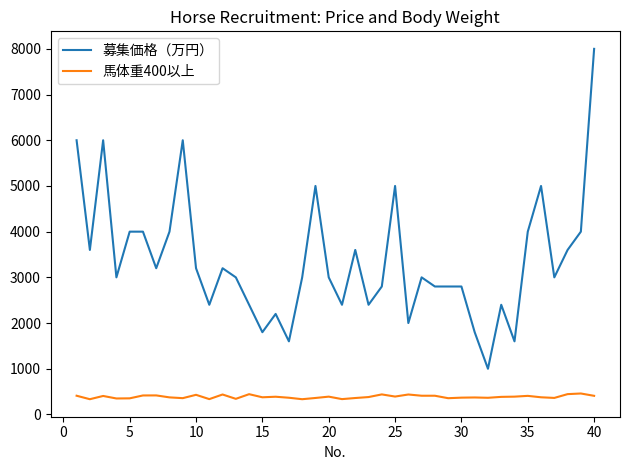

Which series has the largest range (max minus min)?

募集価格（万円）